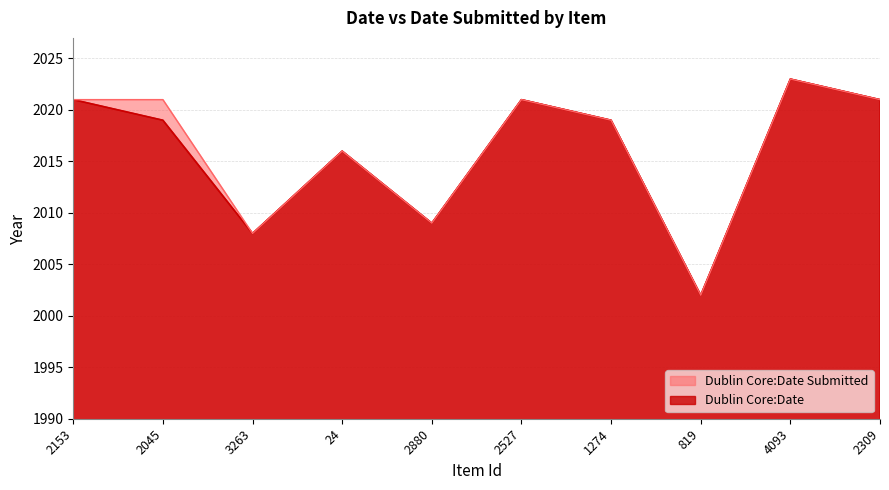

What is the lowest value of the Dublin Core:Date series?

2002